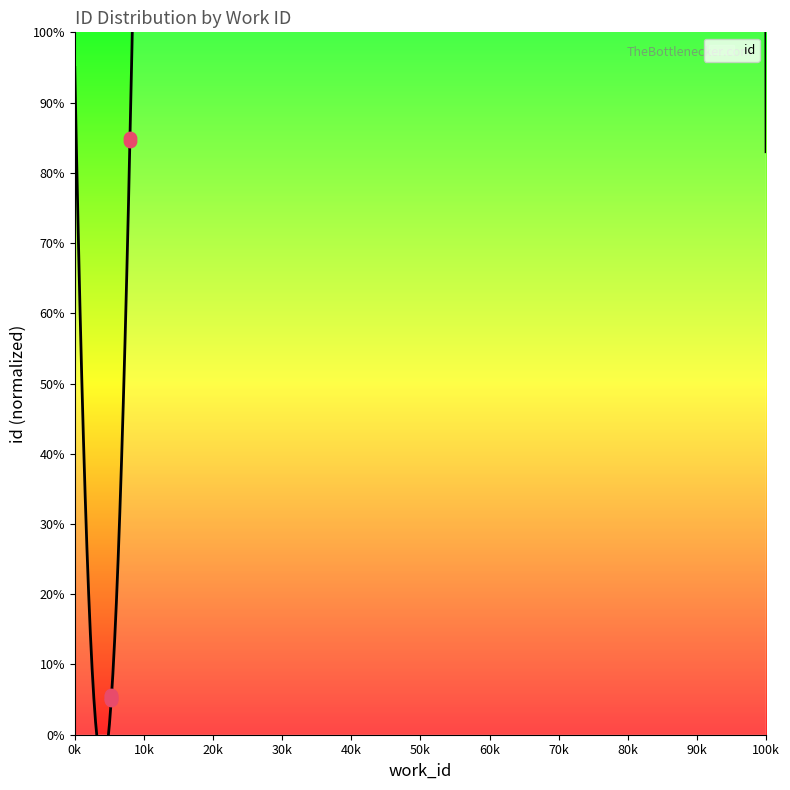

Between 5301 and 5301, which is larger?

5301